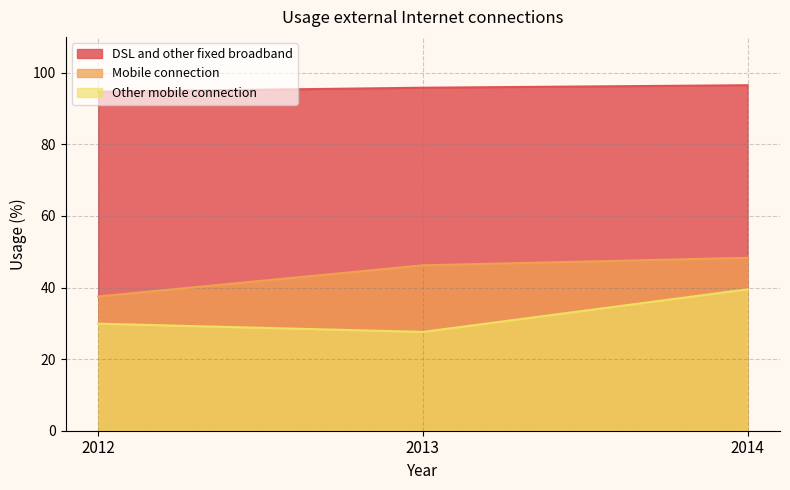

How many data points in DSL and other fixed broadband are above 95?

2